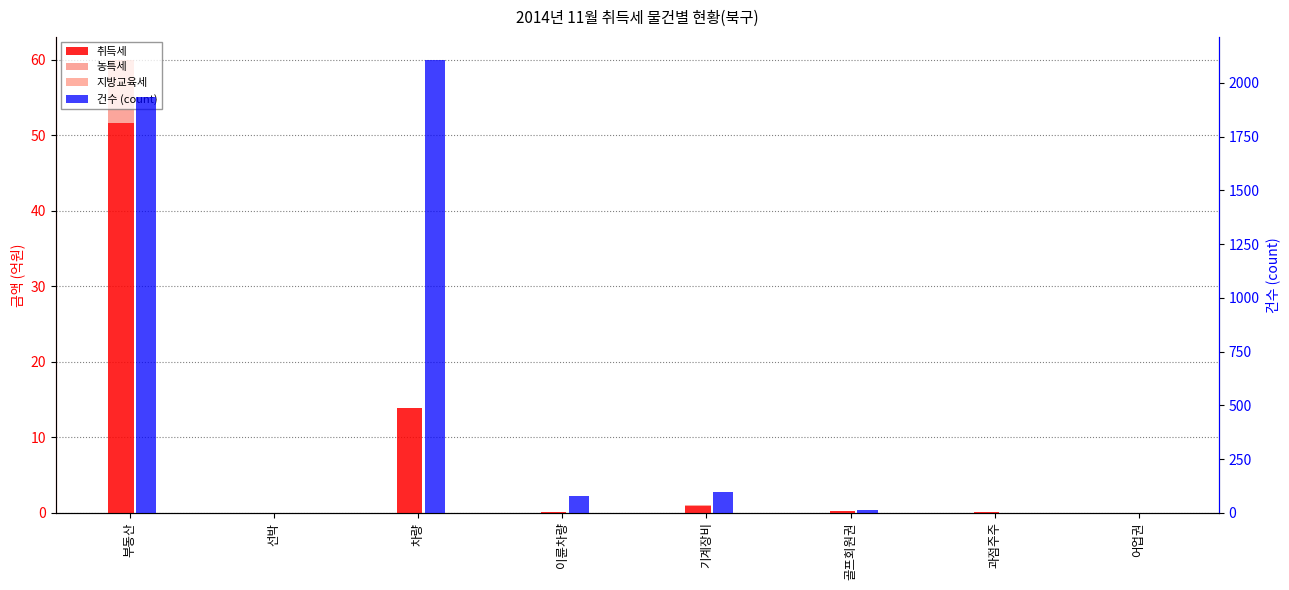

At which label is 지방교육세 closest to 2?

기계장비